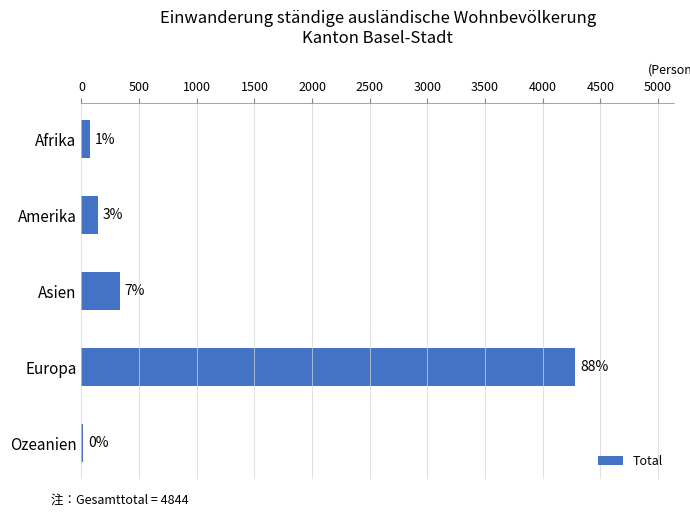

Does the chart contain stacked bars?

No